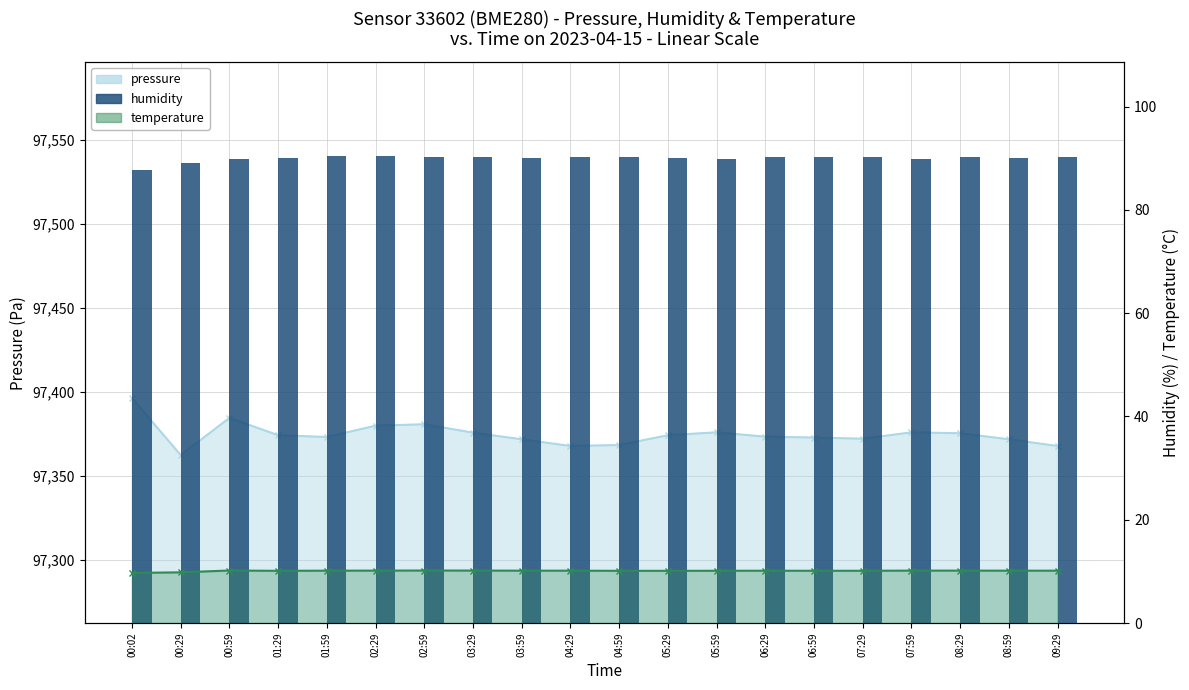

The chart shows a value of 89.9 at 00:59. True or false?

True